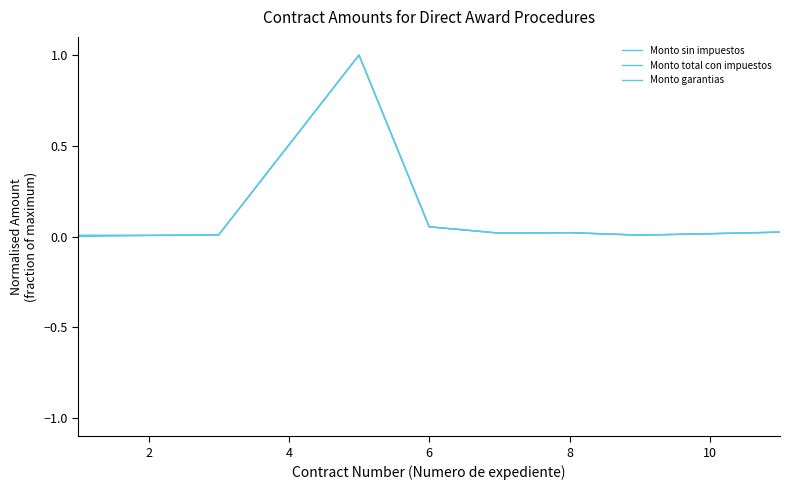

Reading left to right, list all the values displayed in this chart.

Monto sin impuestos: 0.0	0.0	0.0	1.0	0.1	0.0	0.0	0.0	0.0	0.0
Monto total con impuestos: 0.0	0.0	0.0	1.0	0.1	0.0	0.0	0.0	0.0	0.0
Monto garantias: 0.0	0.0	0.0	1.0	0.1	0.0	0.0	0.0	0.0	0.0